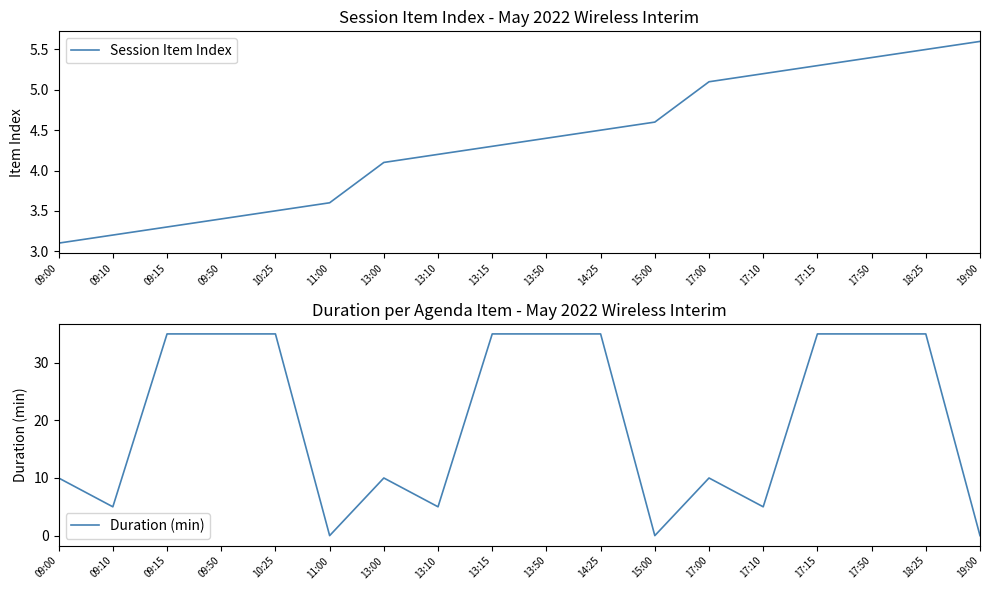

What is the sum of the Session Item Index values at 14:25 and 18:25?

10.0